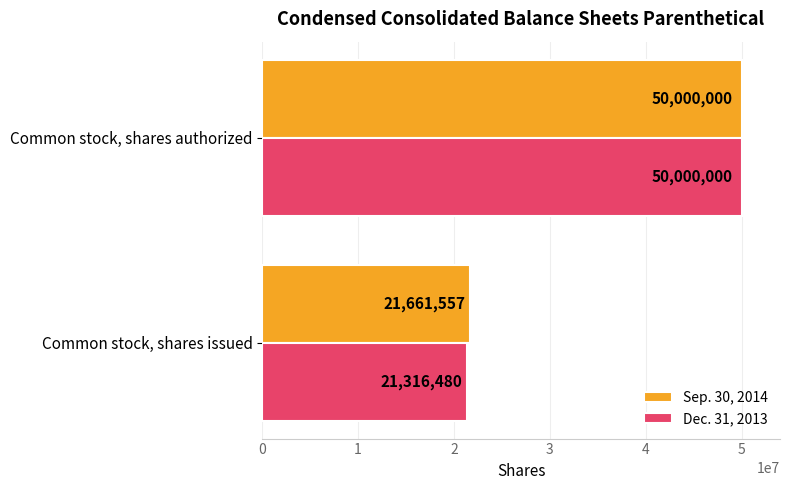

Between Common stock, shares issued and Common stock, shares authorized, which series saw the biggest shift?

Dec. 31, 2013